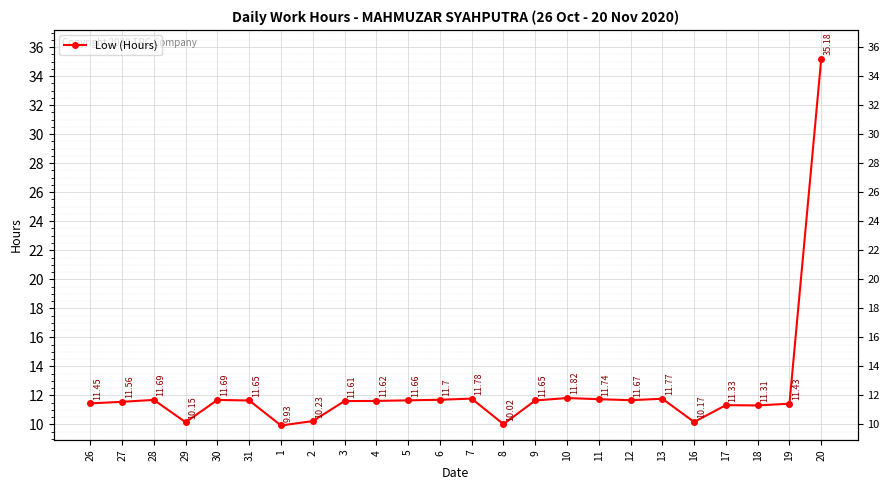

Reading right to left, extract all data points from this chart.

20=35.2	19=11.4	18=11.3	17=11.3	16=10.2	13=11.8	12=11.7	11=11.7	10=11.8	9=11.7	8=10.0	7=11.8	6=11.7	5=11.7	4=11.6	3=11.6	2=10.2	1=9.9	31=11.7	30=11.7	29=10.2	28=11.7	27=11.6	26=11.4